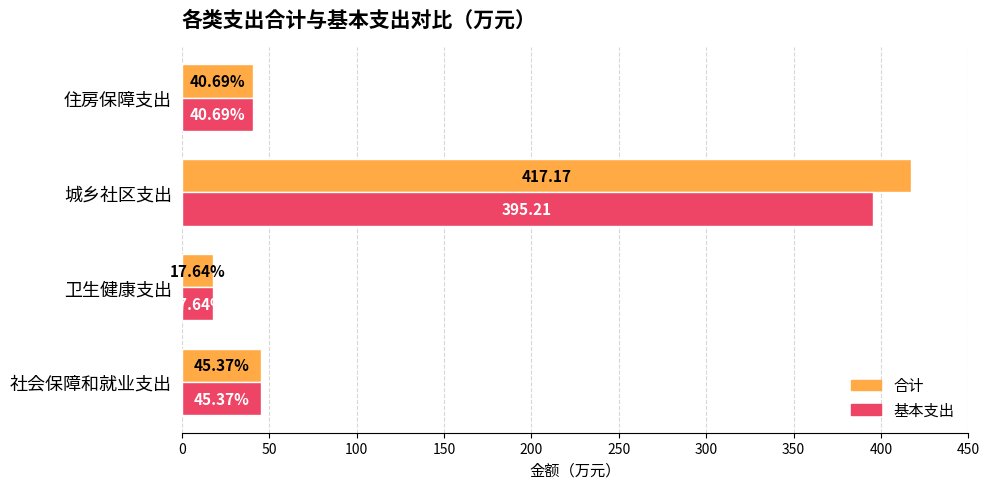

Which category has the highest value across all series?

城乡社区支出